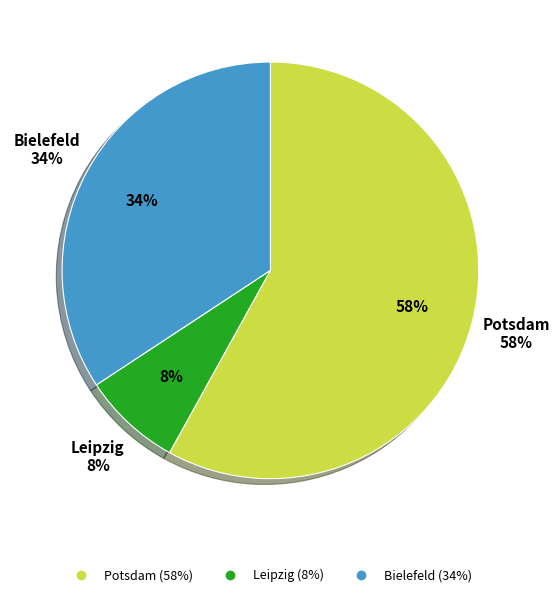

Rank the categories by value from lowest to highest.

Leipzig, Bielefeld, Potsdam